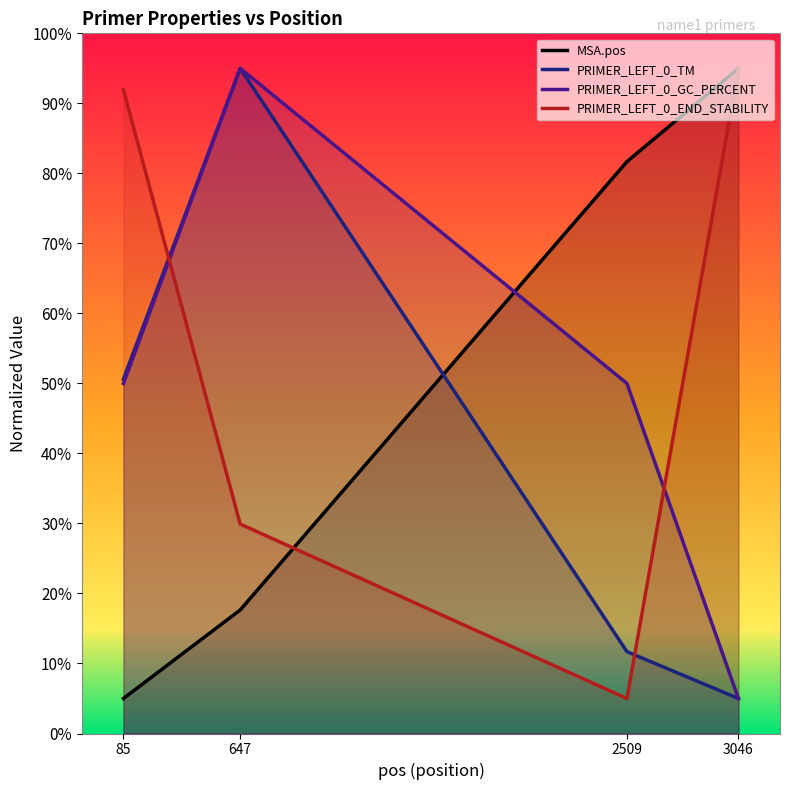

What are all the series names shown in the legend?

MSA.pos, PRIMER_LEFT_0_TM, PRIMER_LEFT_0_GC_PERCENT, PRIMER_LEFT_0_END_STABILITY